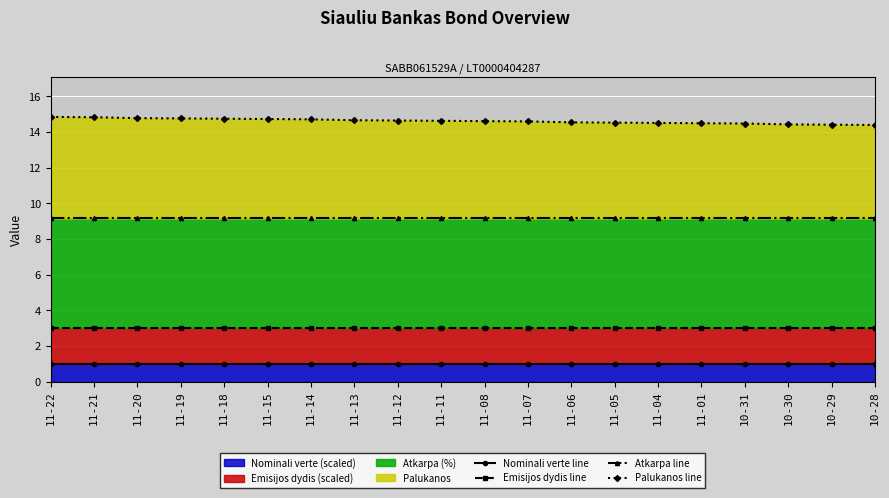

True or false: Emisijos dydis line and Palukanos line cross at least once.

False